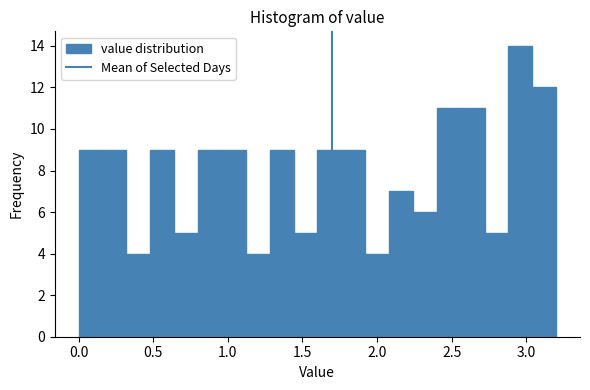

Read against the x-axis, roughly where is the centre of the tallest bar?

2.95